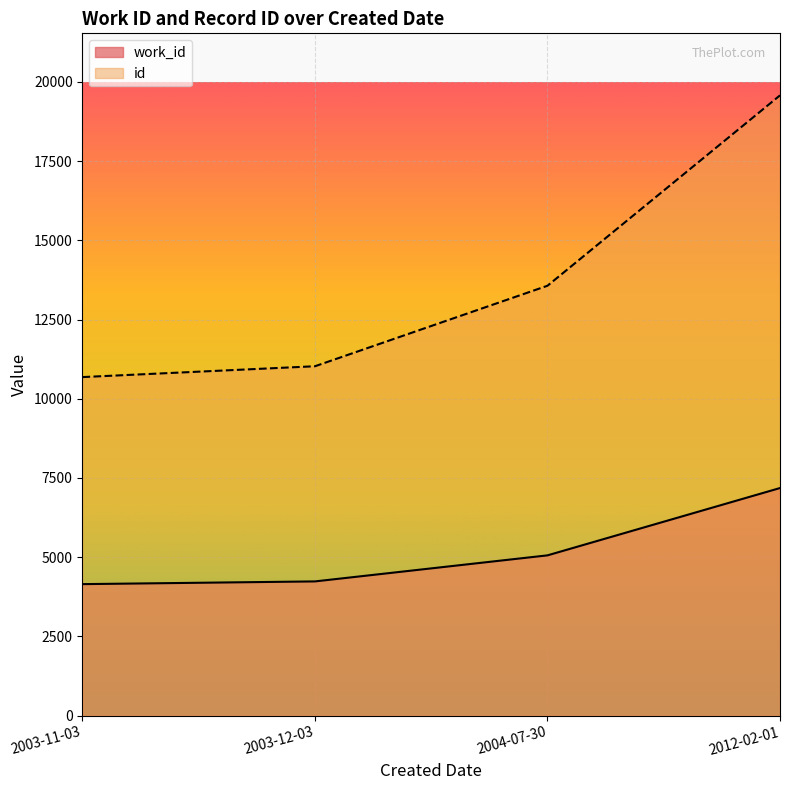

What is the average value of the id series?

13712